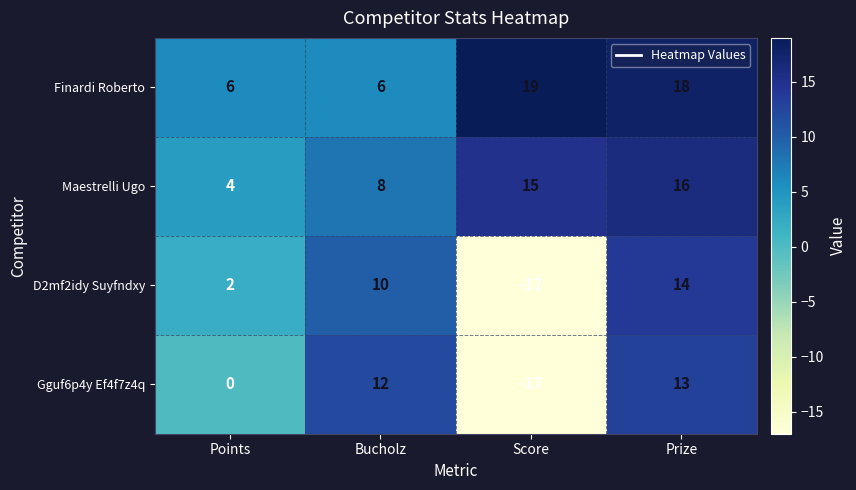

At which label is Maestrelli Ugo closest to 10?

Bucholz